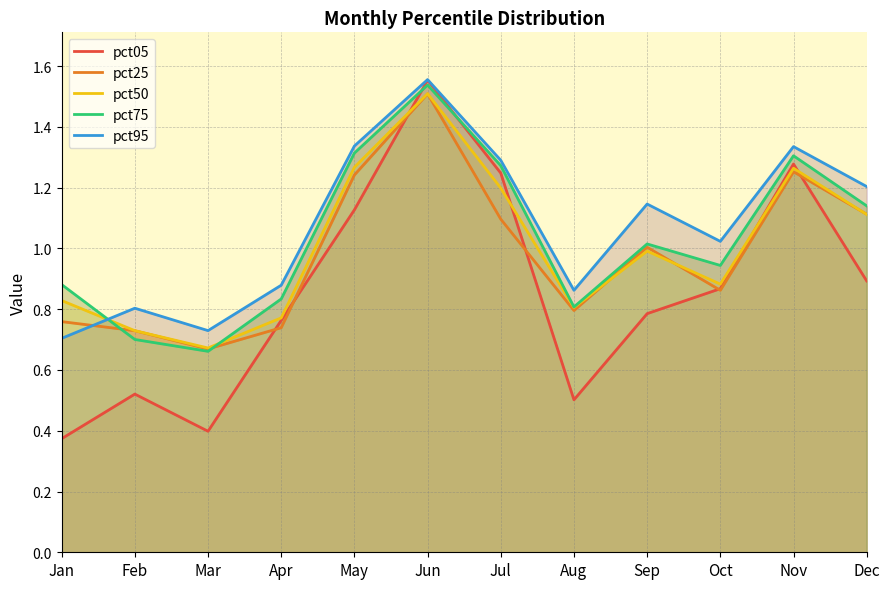

Is it true that pct50 equals 1.1 at Feb?

False